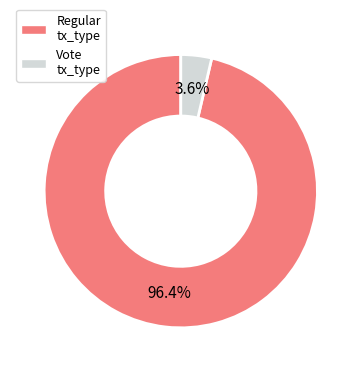

Which has a higher value, Vote or Regular?

Regular